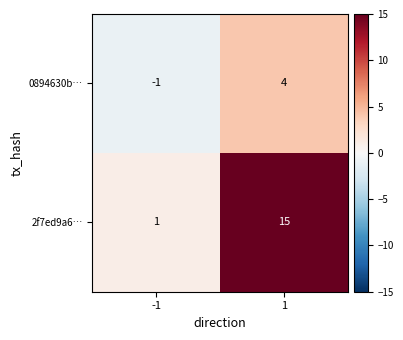

Rank the series by their average value, from lowest to highest.

0894630b…, 2f7ed9a6…